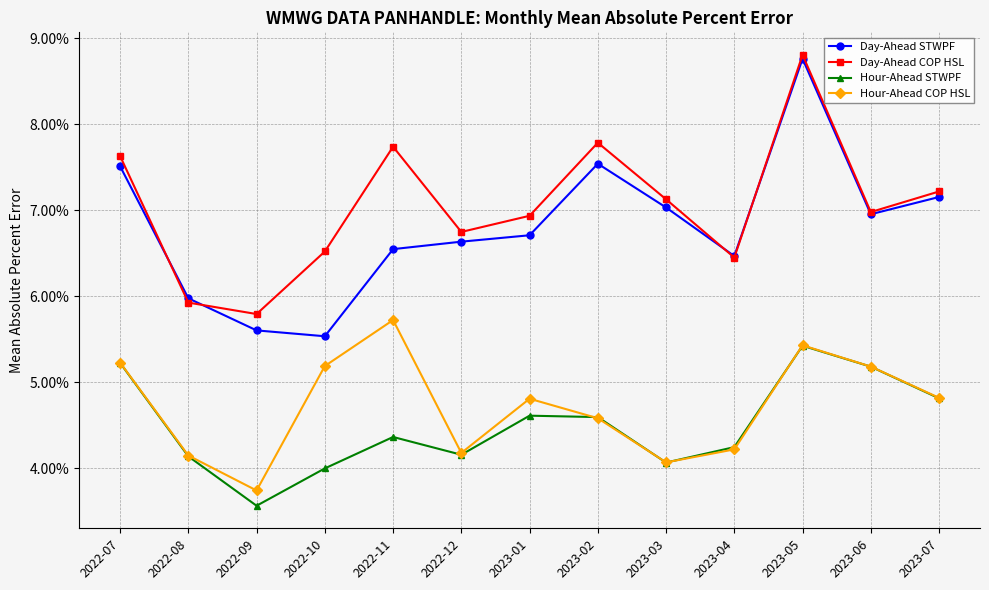

At which category does Hour-Ahead COP HSL reach its first local peak?

2022-11